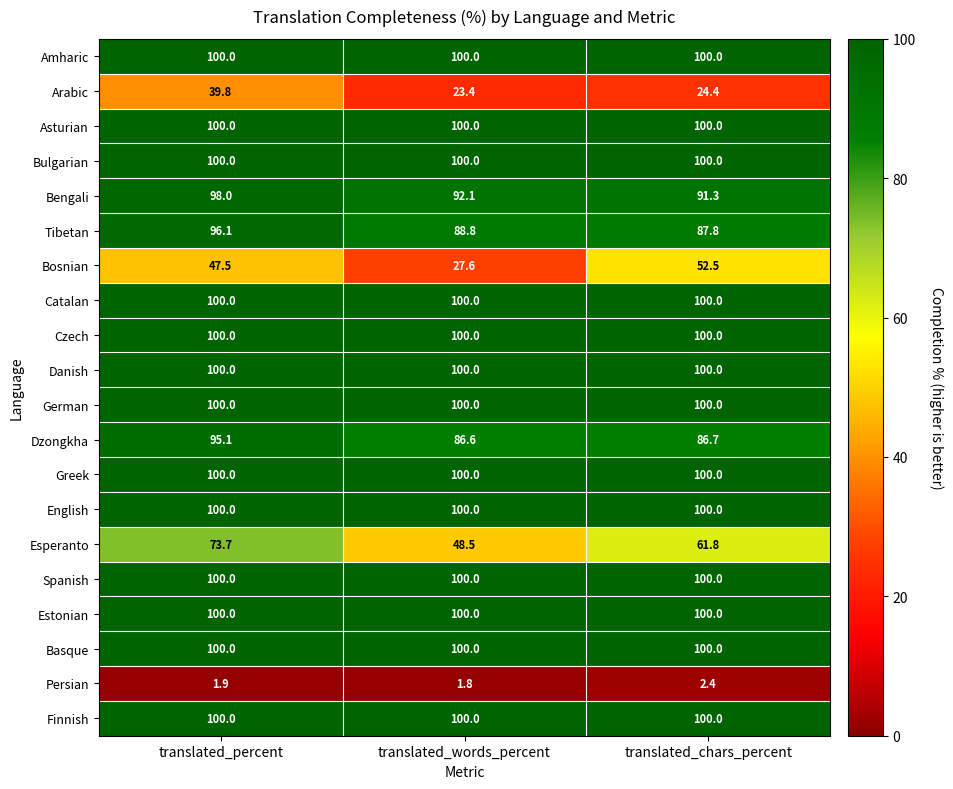

The Catalan series shows 59.0 at translated_chars_percent. True or false?

False